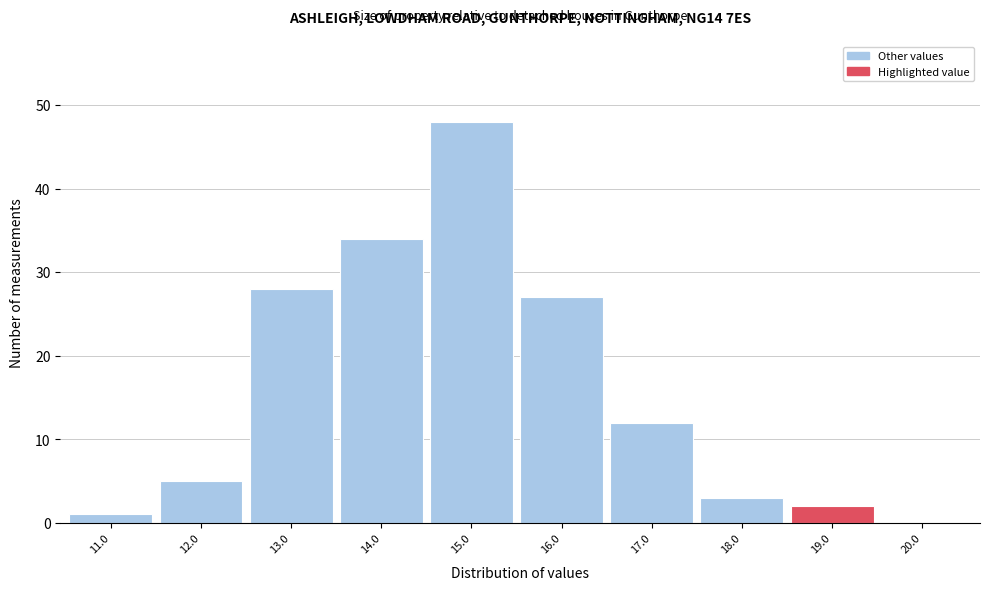

Reading right to left, extract all data points from this chart.

20.0=0	19.0=2	18.0=3	17.0=12	16.0=27	15.0=48	14.0=34	13.0=28	12.0=5	11.0=1